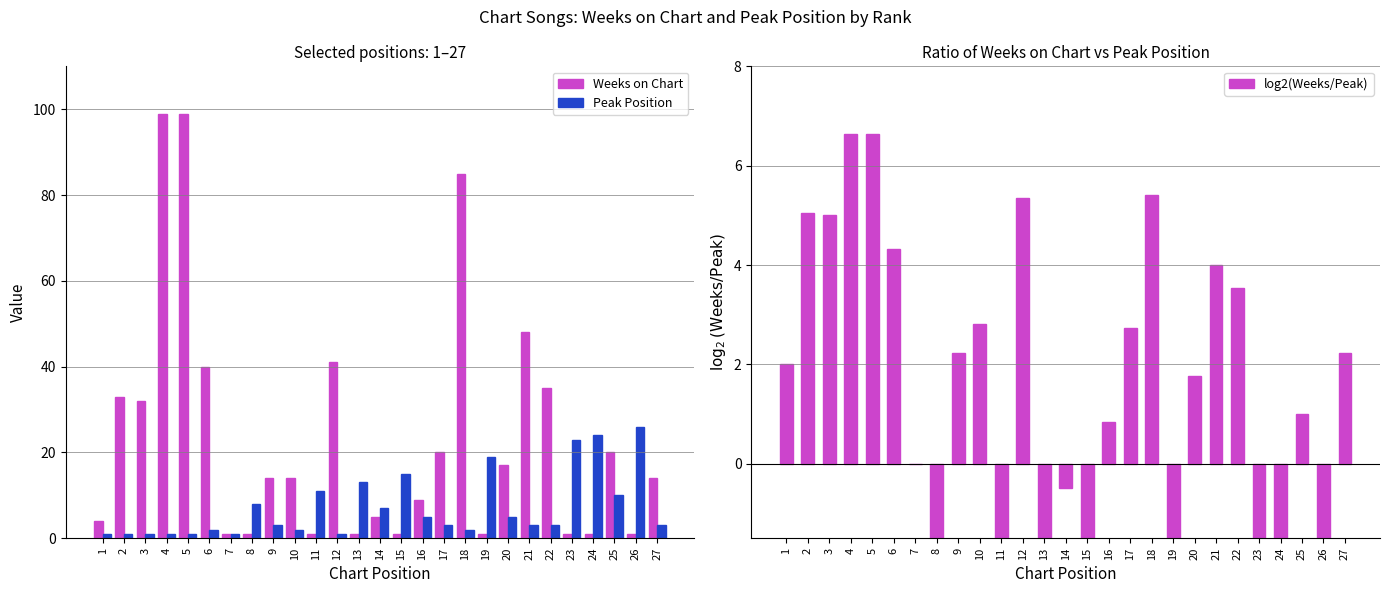

What is the value of the Peak Position bar at the 18th from the left?

2